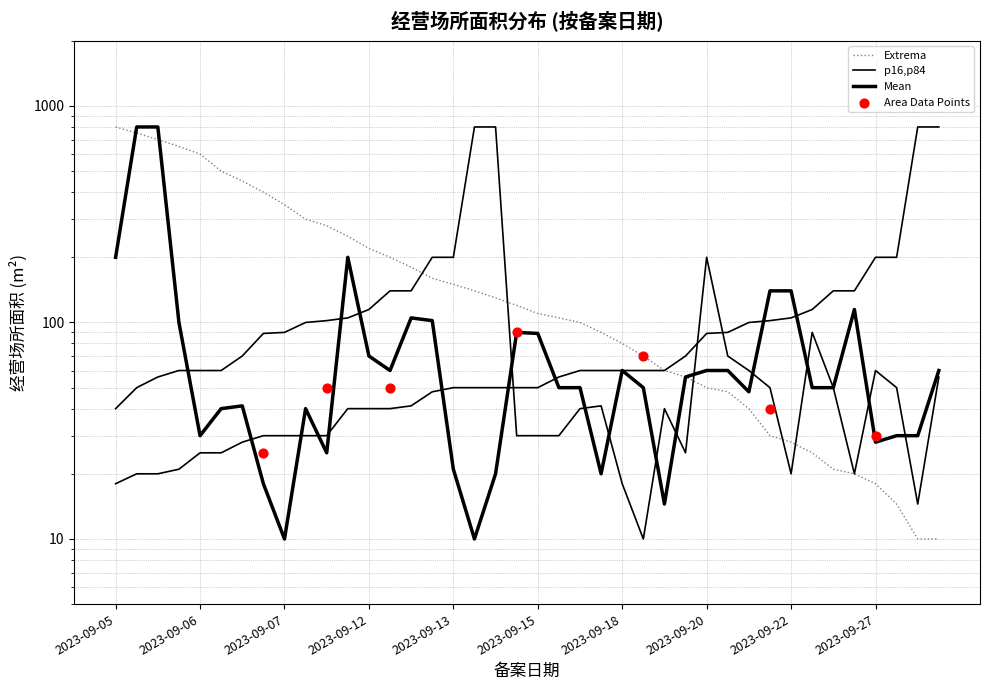

Which series has the largest Y range (max minus min)?

经营场所面积_mean